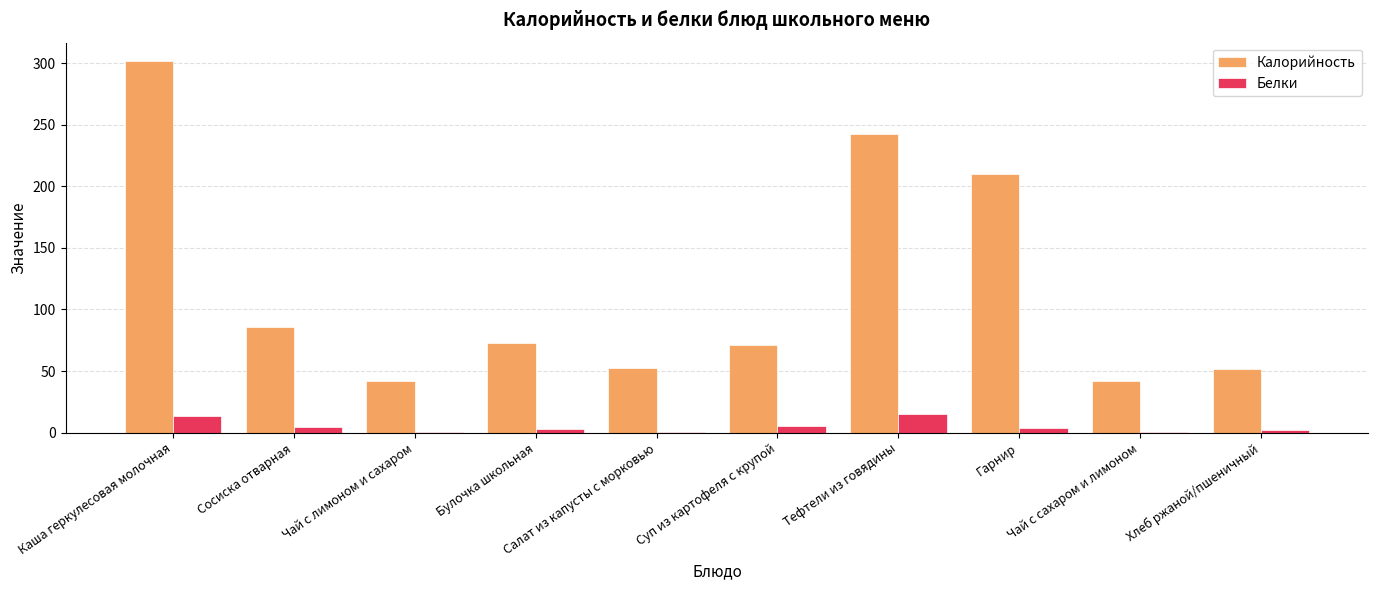

What is the highest value of the Белки series?

15.0